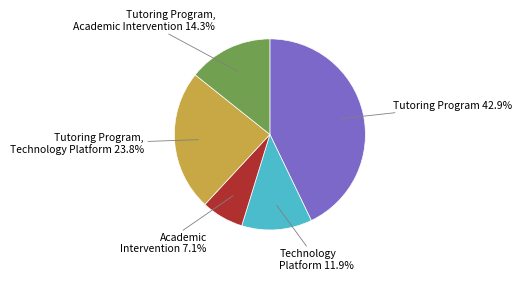

Is there any slice that represents more than half of the pie?

No